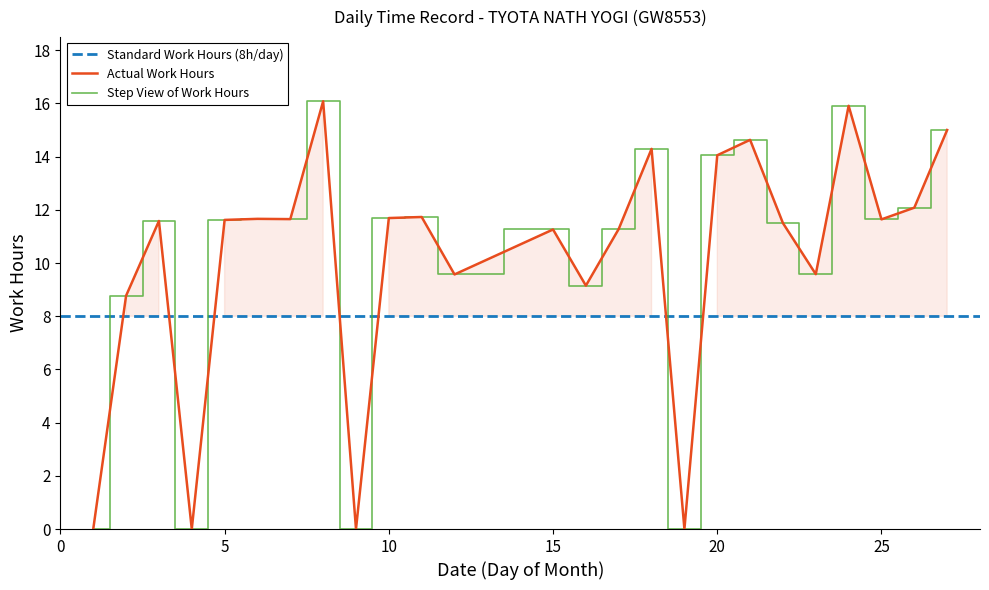

Which category has the highest value across all series?

8